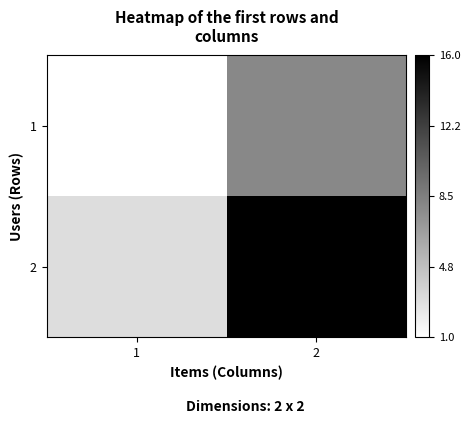

At 1, list the series in order from largest to smallest.

2, 1